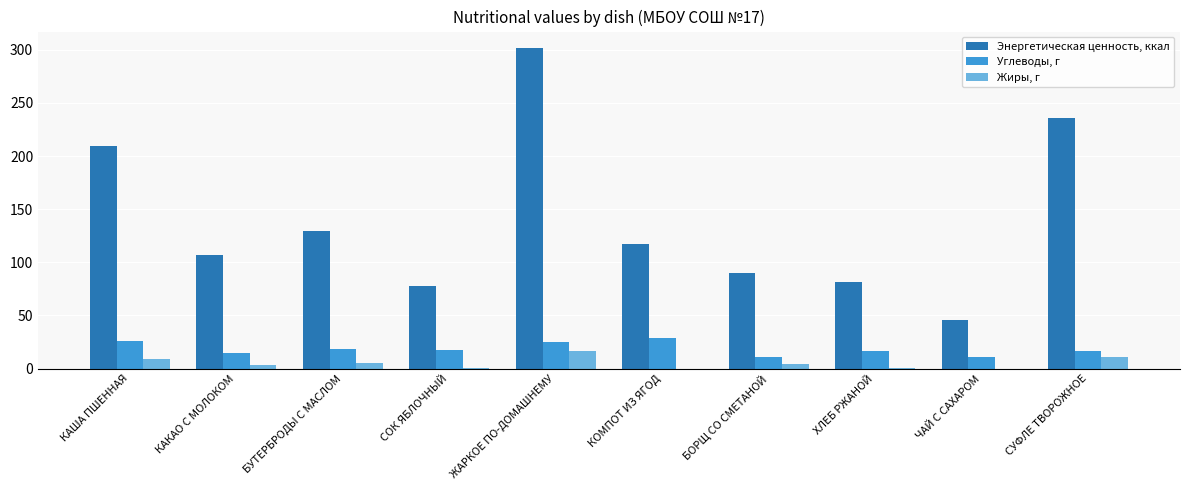

What is the highest value of the Энергетическая ценность, ккал series?

302.1